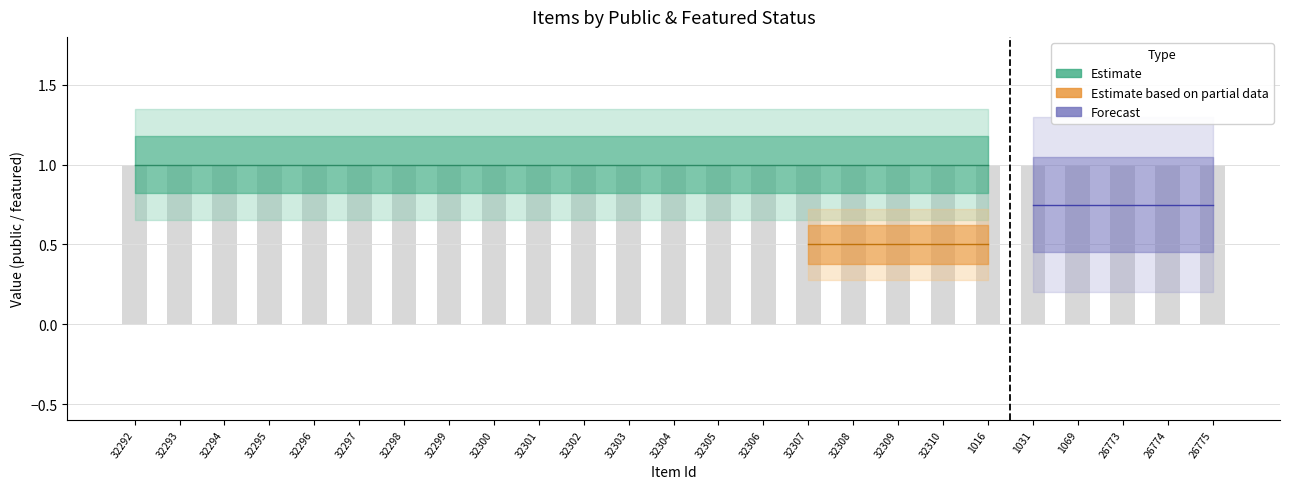

The featured series shows 0 at 32307. True or false?

True